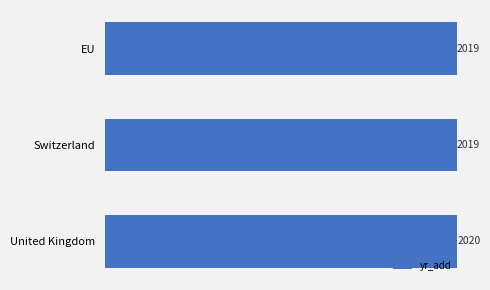

The value at Switzerland is 2019. True or false?

True